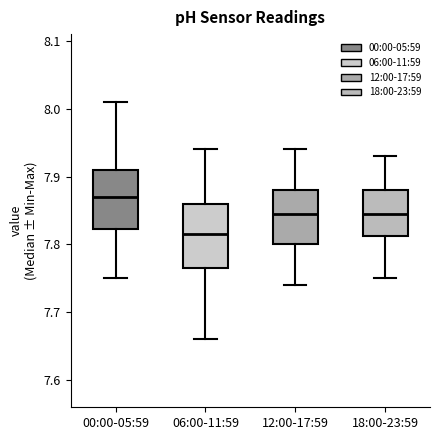

Reading left to right, read every box against the y-axis: the position of its median line, the range the box covers, and the ends of its whiskers. The values are not printed on the chart, so give them approximately, as read against the axis.

00:00-05:59: median 7.87, box 7.82 to 7.91, whiskers 7.75 to 8.01
06:00-11:59: median 7.82, box 7.77 to 7.86, whiskers 7.66 to 7.94
12:00-17:59: median 7.85, box 7.80 to 7.88, whiskers 7.74 to 7.94
18:00-23:59: median 7.85, box 7.81 to 7.88, whiskers 7.75 to 7.93